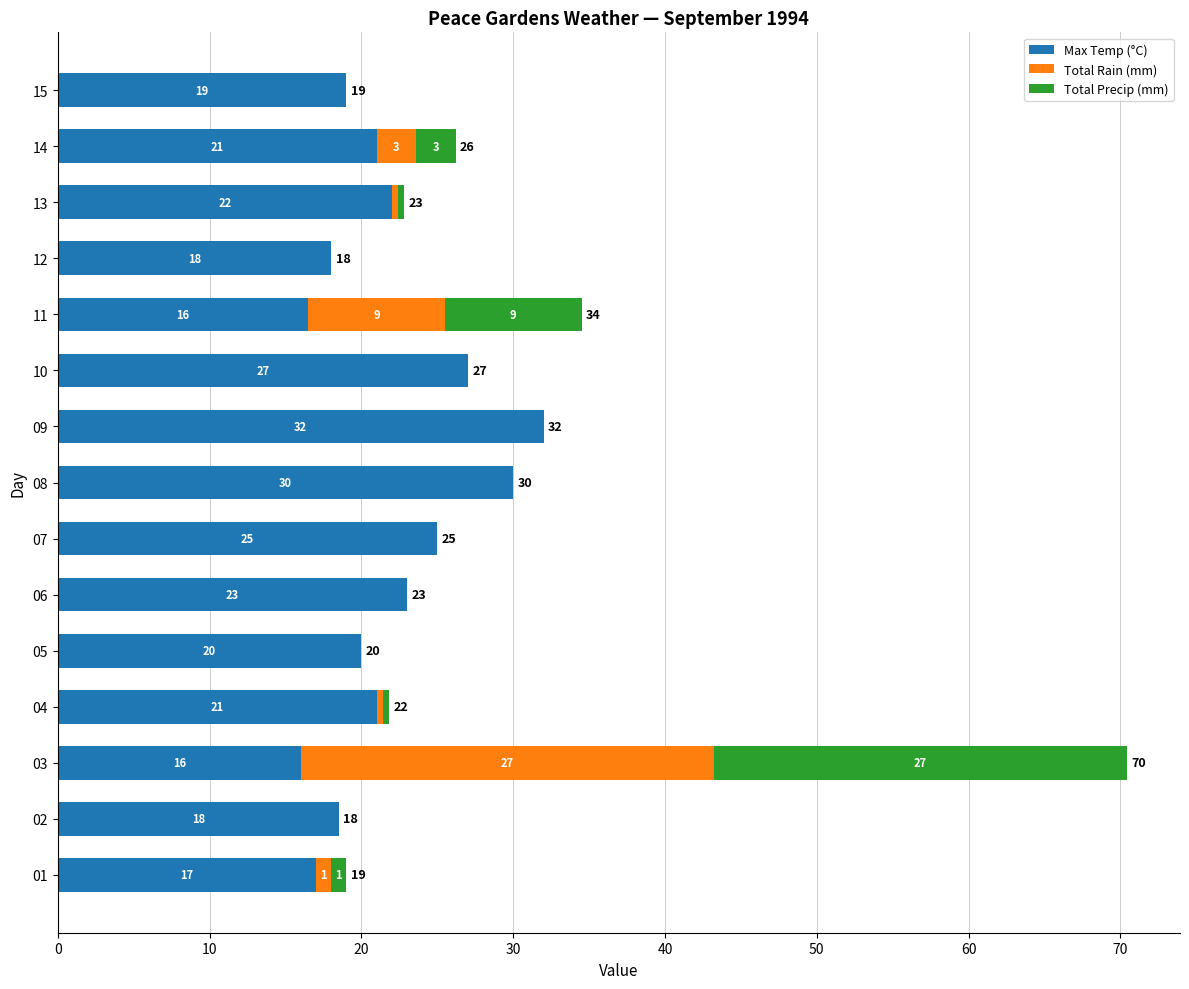

What is the highest value of the Max Temp (°C) series?

32.0